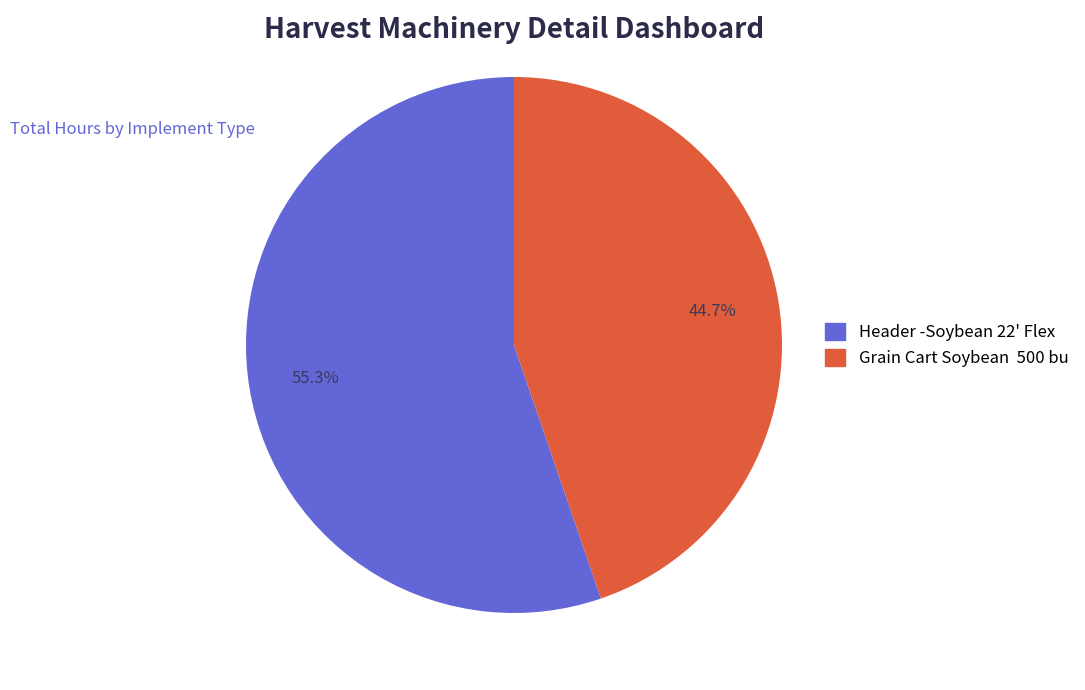

Is Header -Soybean 22' Flex the majority of the pie?

Yes